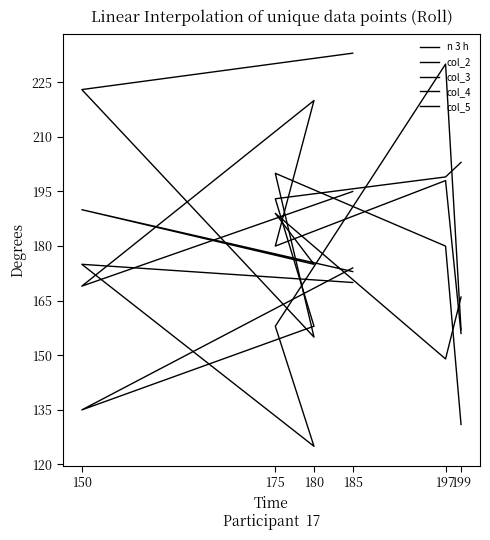

True or false: col_4 has a value of 254 at 185.

False